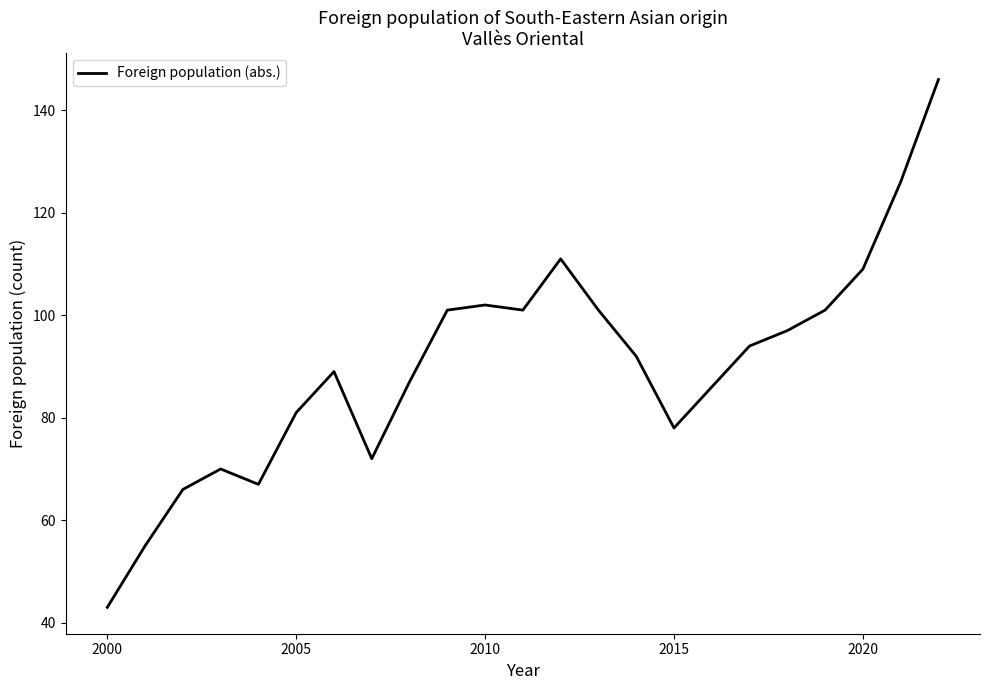

What is the maximum value shown in the chart?

146